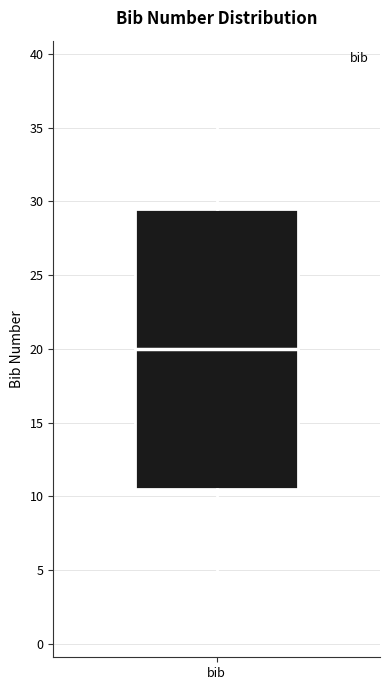

Where does the lower whisker of the box for bib end on the y-axis? The values are not printed on the chart, so give them approximately, as read against the axis.

1.0